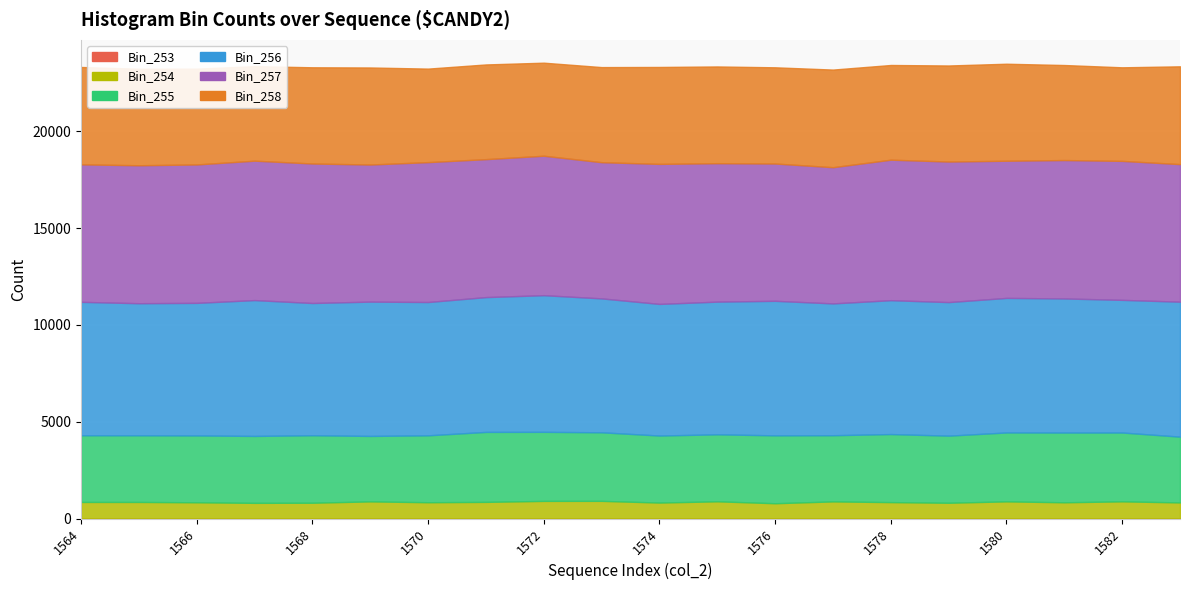

What is the total value across all series at 1576?

23305